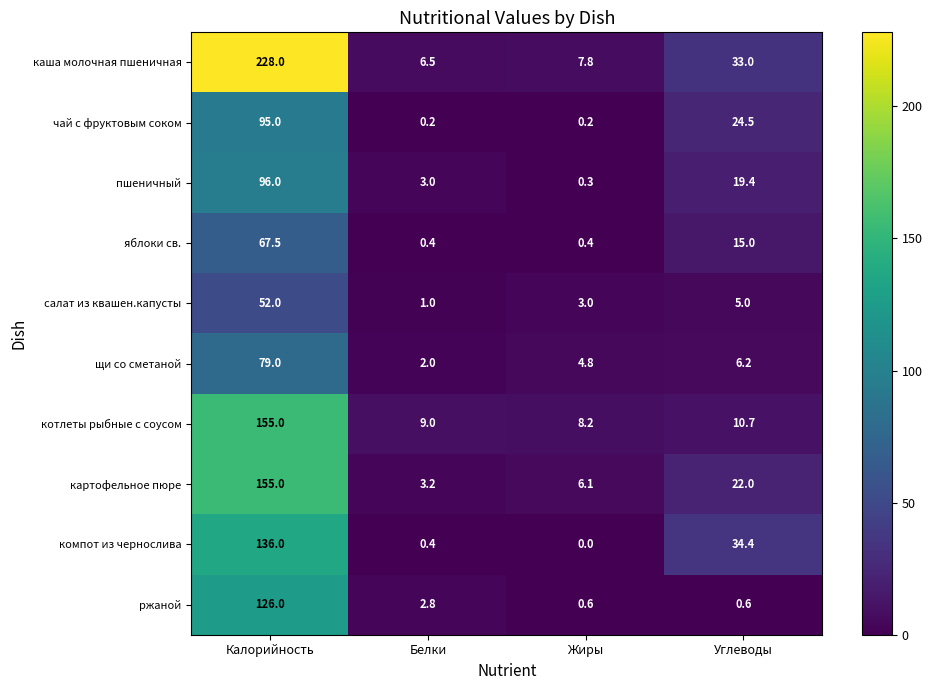

True or false: картофельное пюре has a value of 22.0 at Углеводы.

True